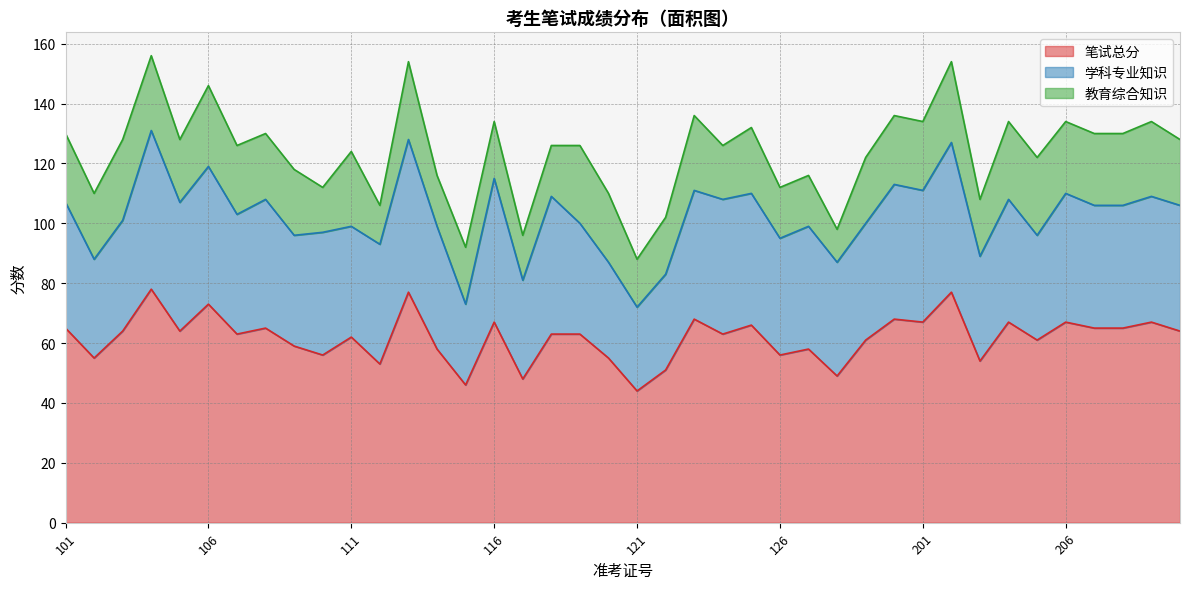

Where does the 学科专业知识 series first go above 41?

101